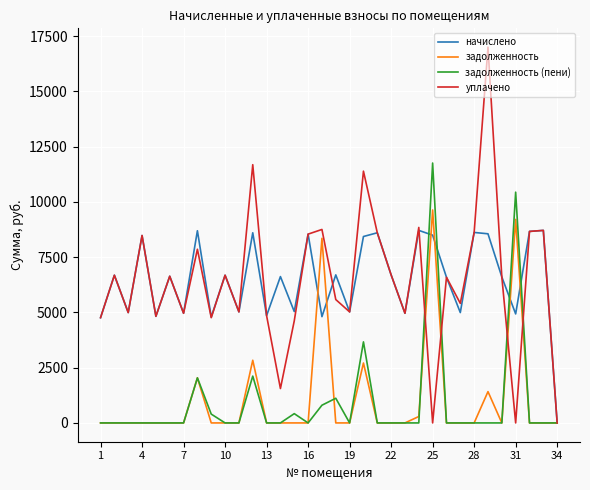

What is the maximum value shown in the chart?

16999.6